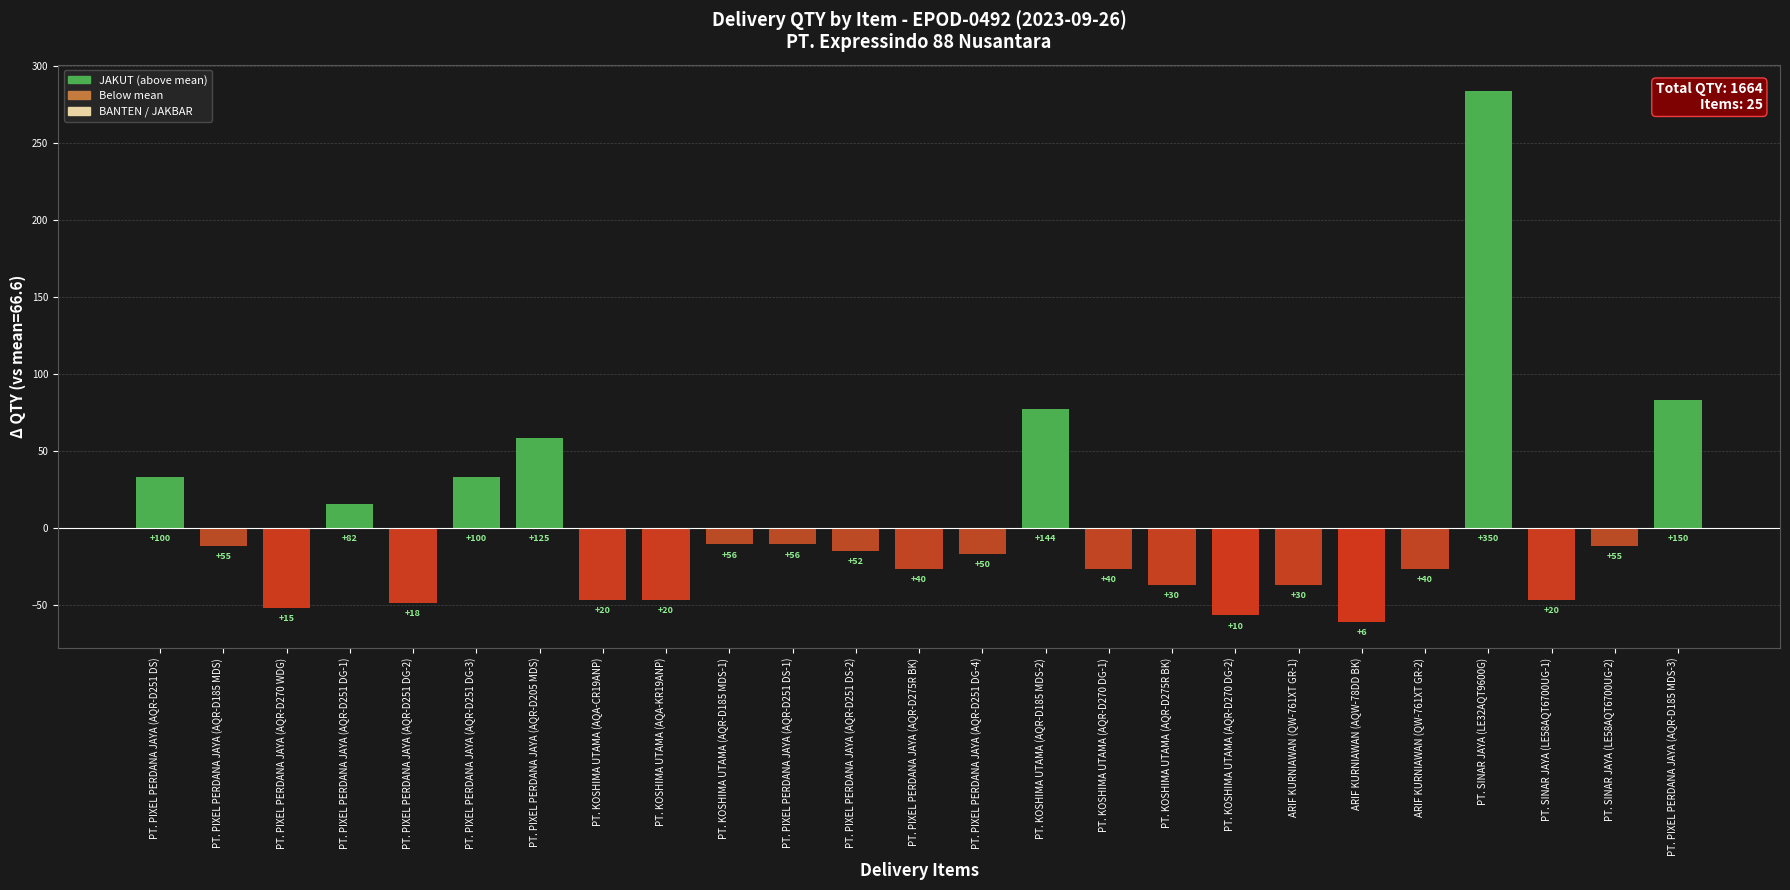

What is the maximum value shown in the chart?

283.4